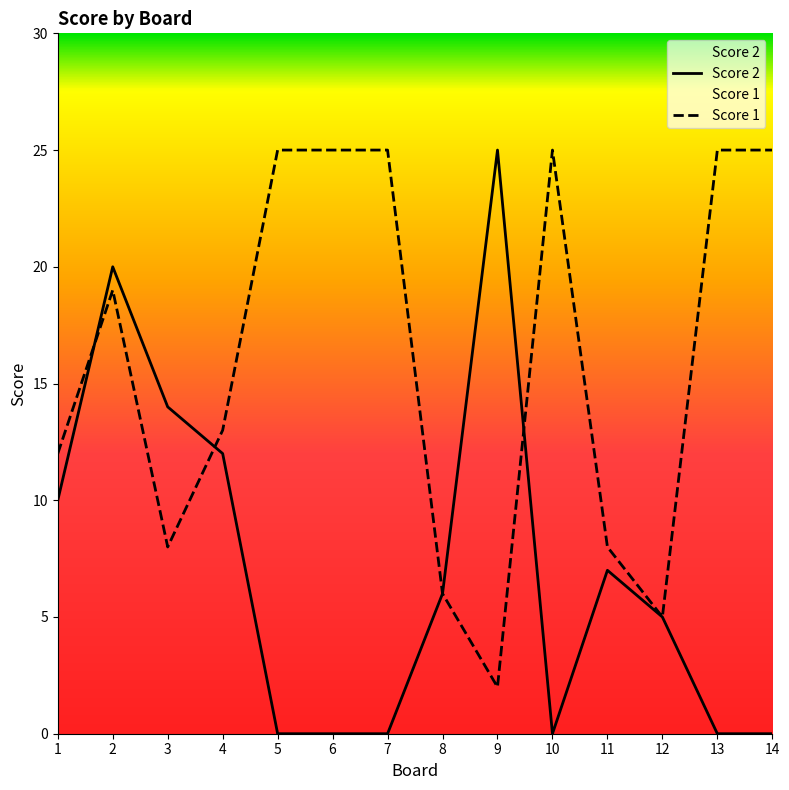

Reading left to right, what are all the values shown in this chart?

Score 2: 10	20	14	12	0	0	0	6	25	0	7	5	0	0
Score 1: 12	19	8	13	25	25	25	6	2	25	8	5	25	25